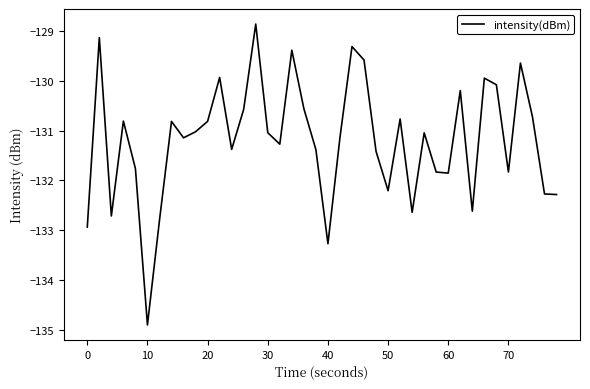

What is the greatest value displayed?

-128.9